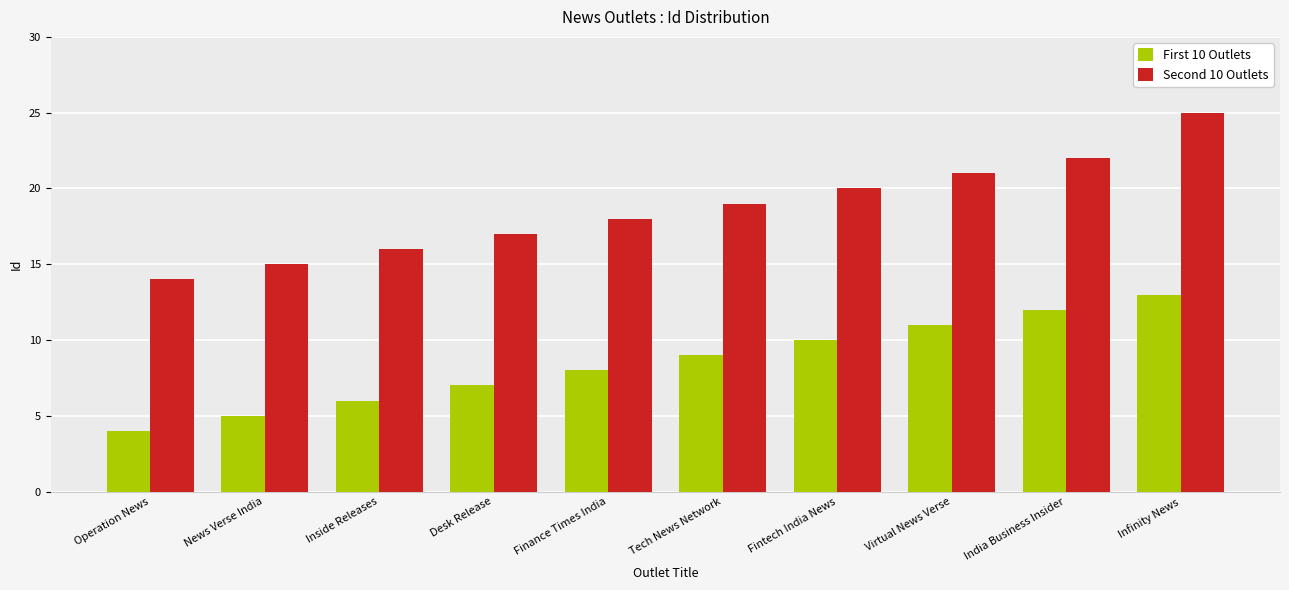

Which series changed the most between News Verse India and Infinity News?

Second 10 Outlets